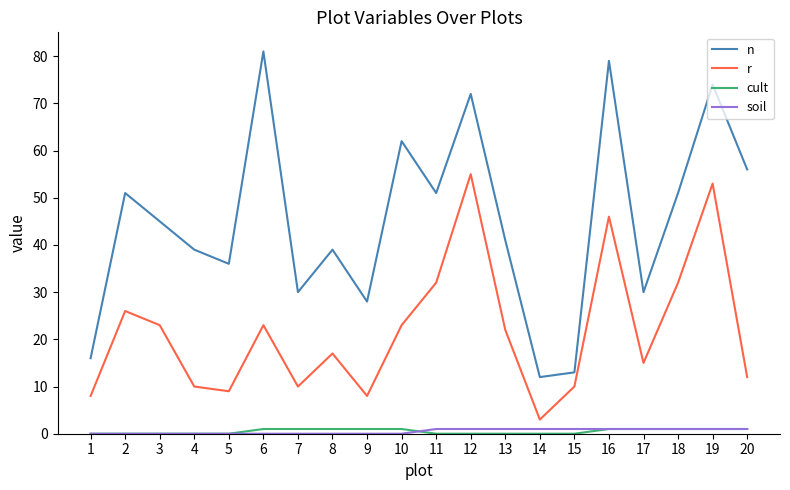

True or false: n has more than 1 points higher than both neighbors.

True